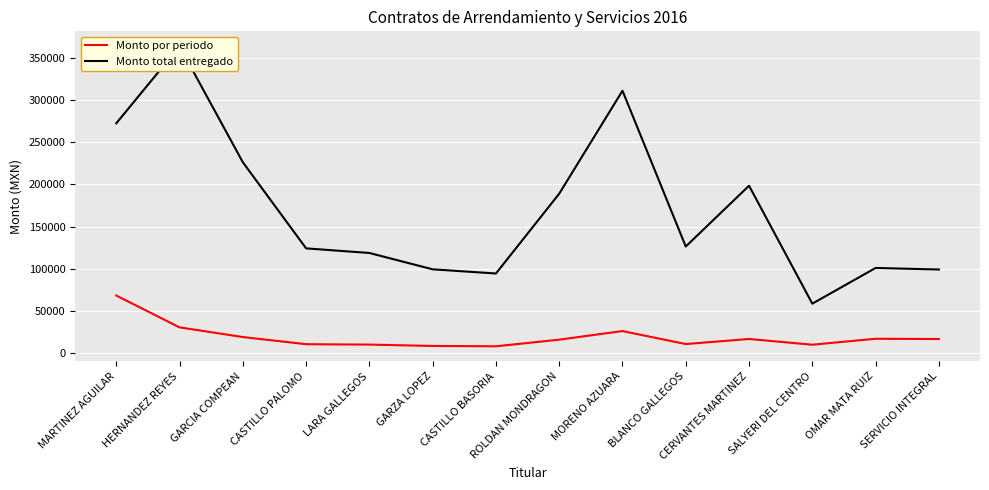

What are all the series names shown in the legend?

Monto por periodo, Monto total entregado